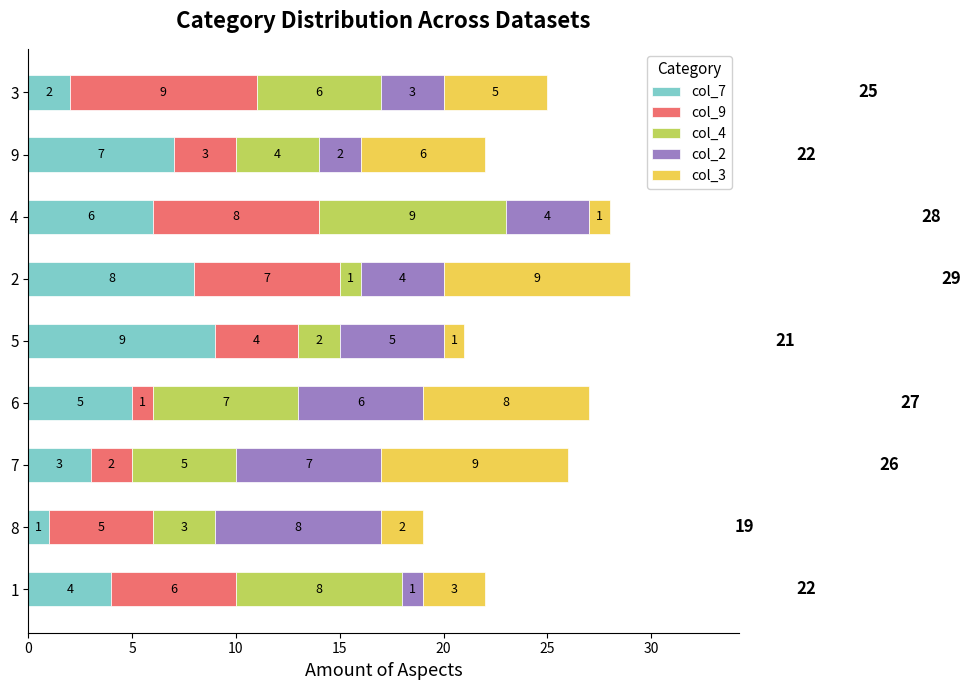

The value of col_7 at 8 is 1. True or false?

True